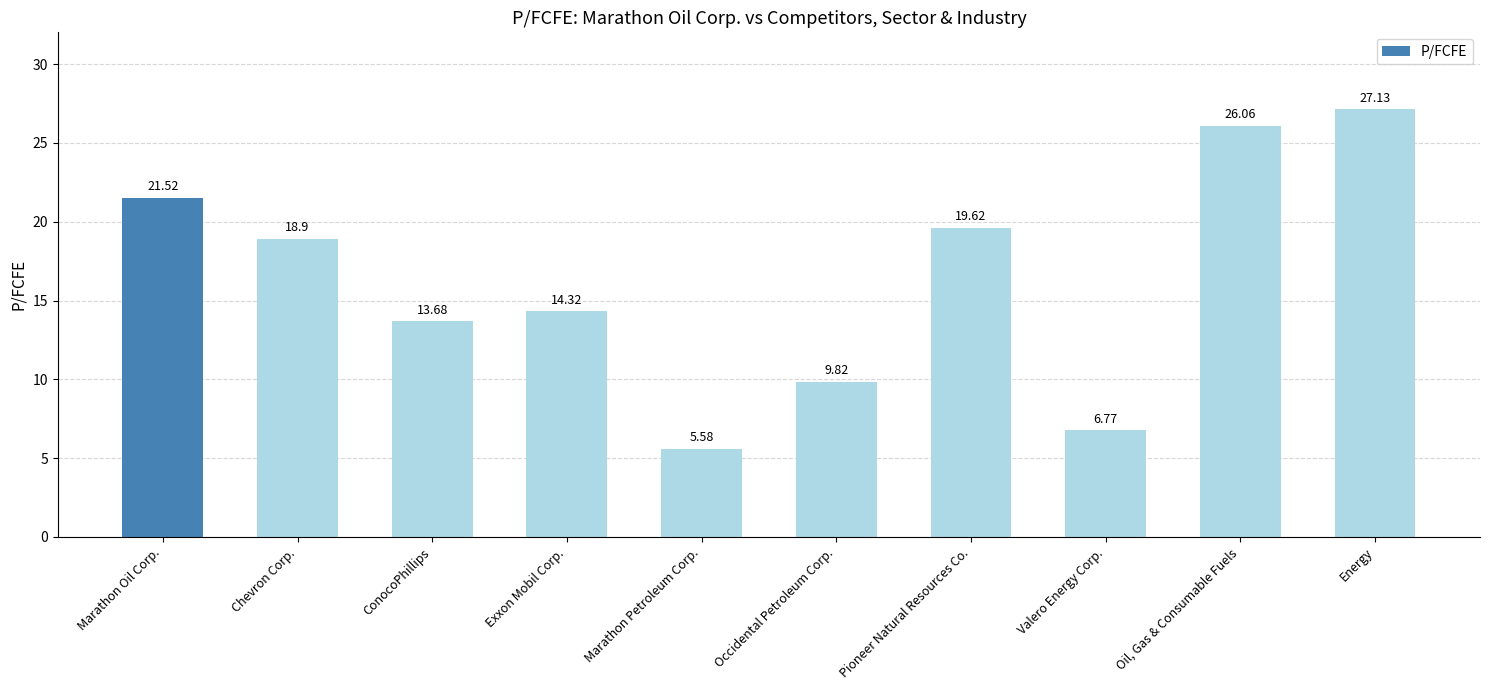

Where does the data first go above 18?

Marathon Oil Corp.